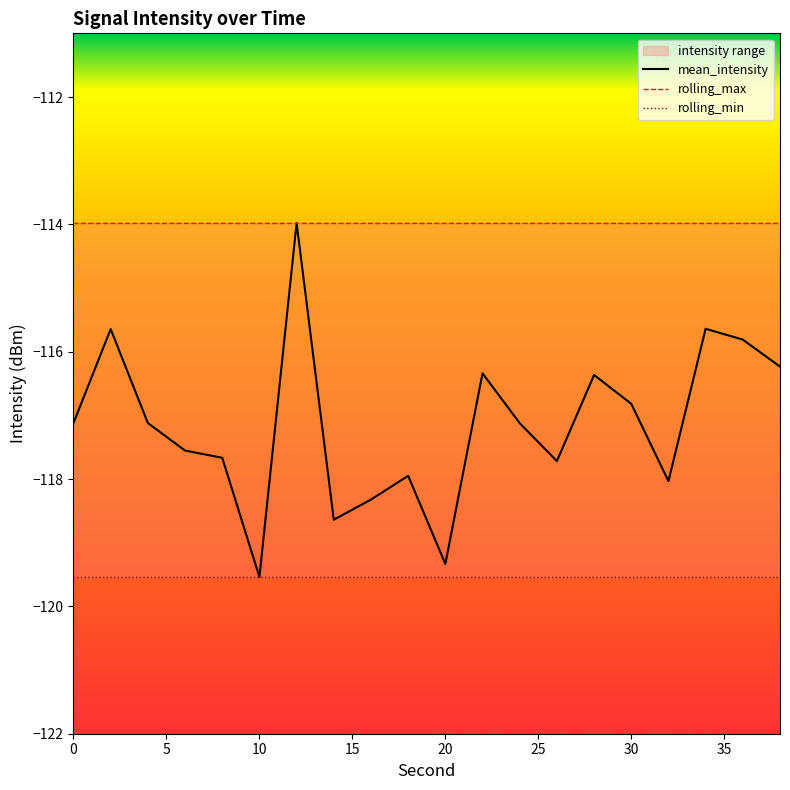

What is the lowest value of the mean_intensity series?

-119.5